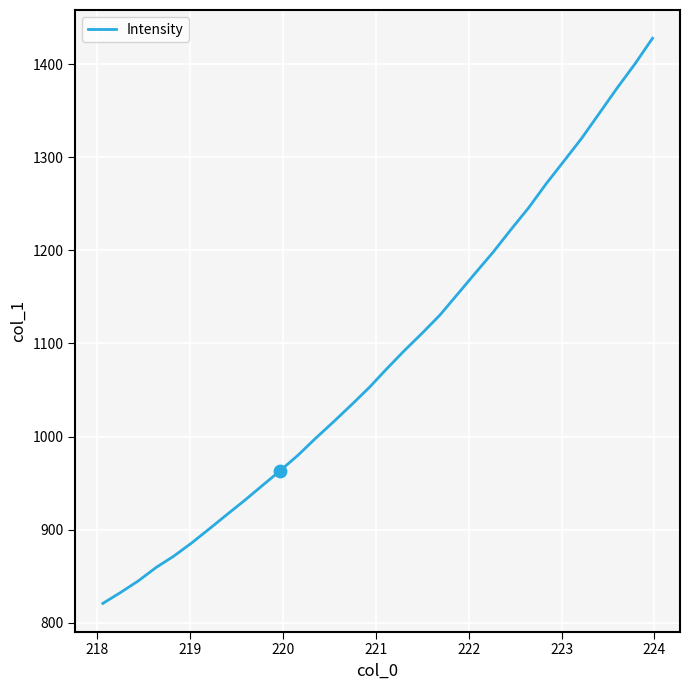

What is the maximum value shown in the chart?

1427.7